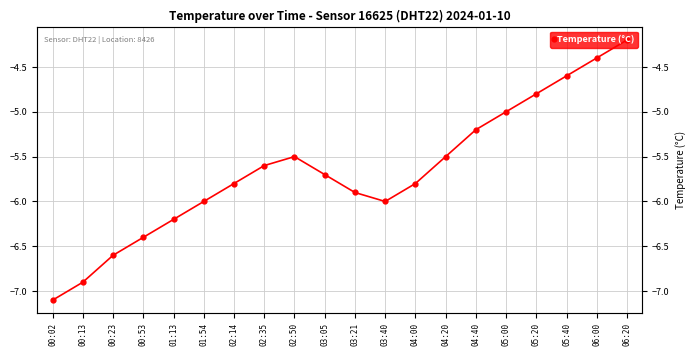

The chart shows a value of -1.5 at 05:00. True or false?

False